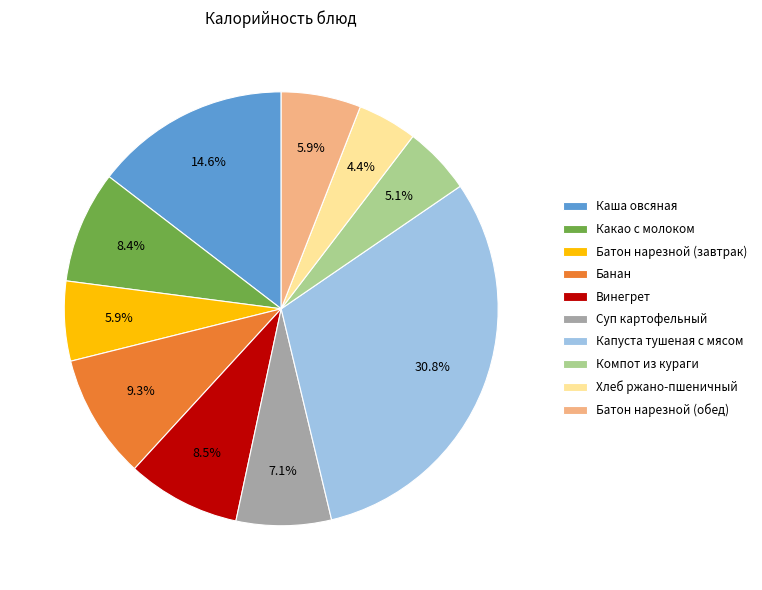

How many segments does this pie chart have?

10